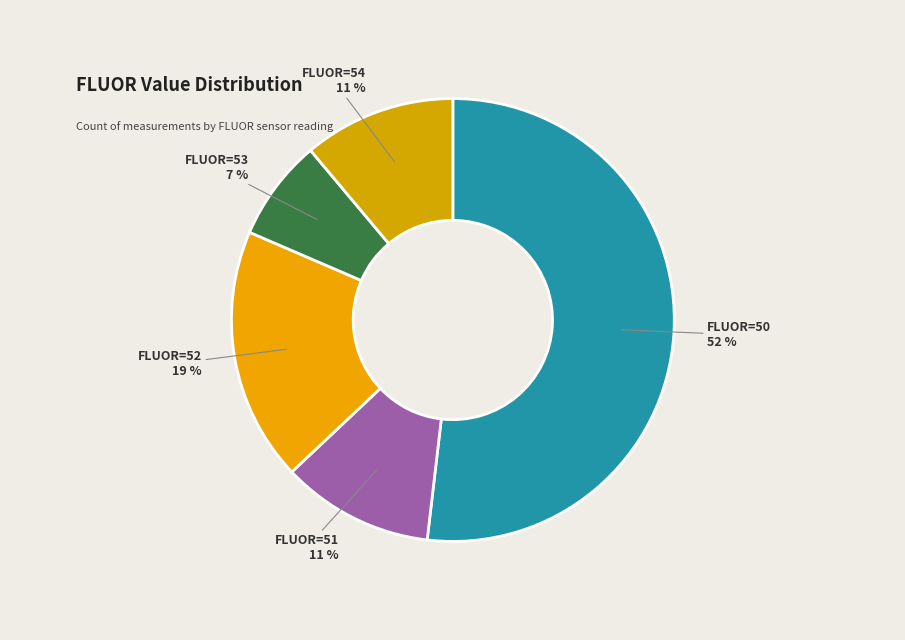

Count the number of slices in the pie.

5